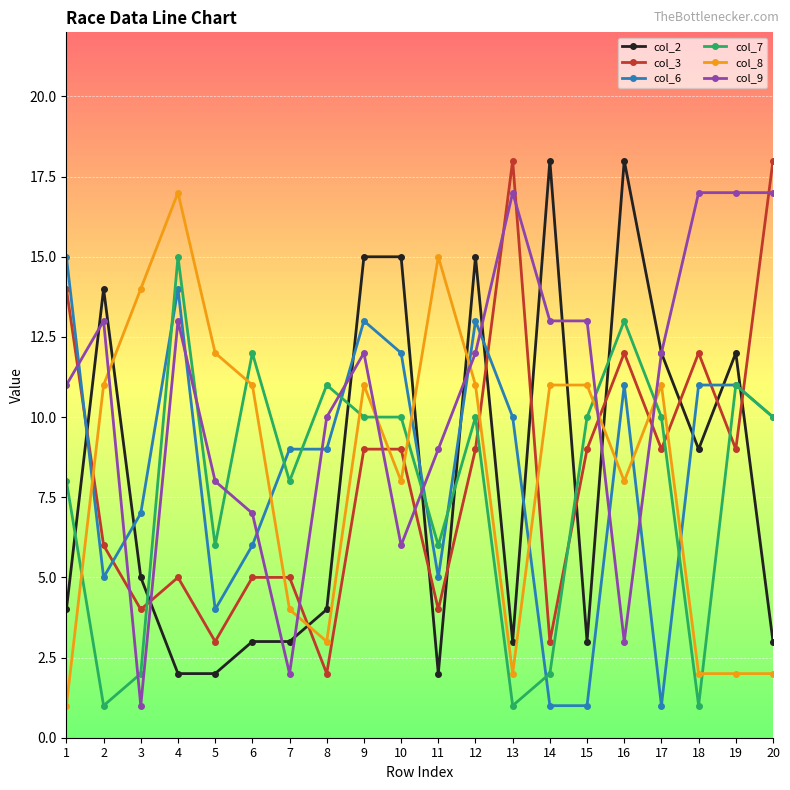

How many times do col_3 and col_9 cross each other?

12